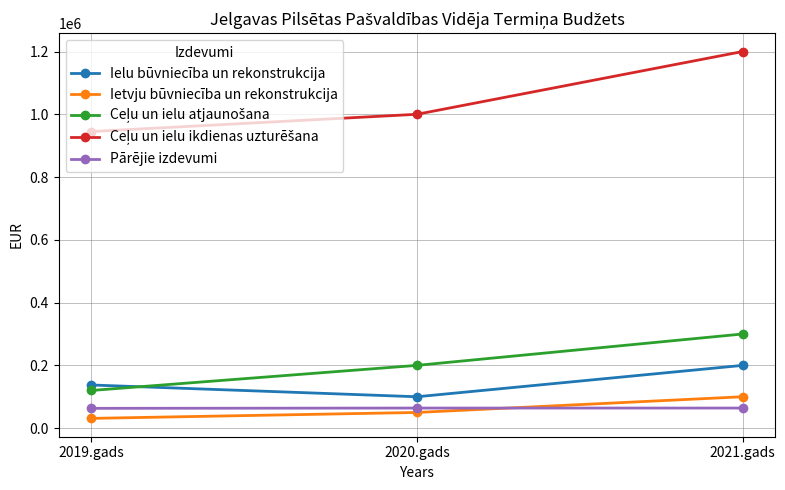

What is the difference between the highest and lowest values at 2019.gads?

913884